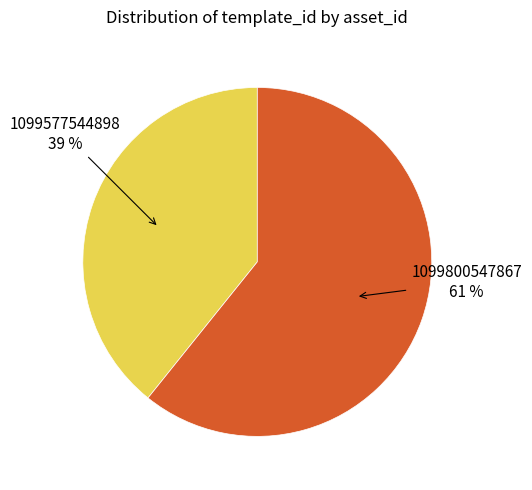

To the nearest percent, what is the difference between the largest and smallest slice percentages?

22%